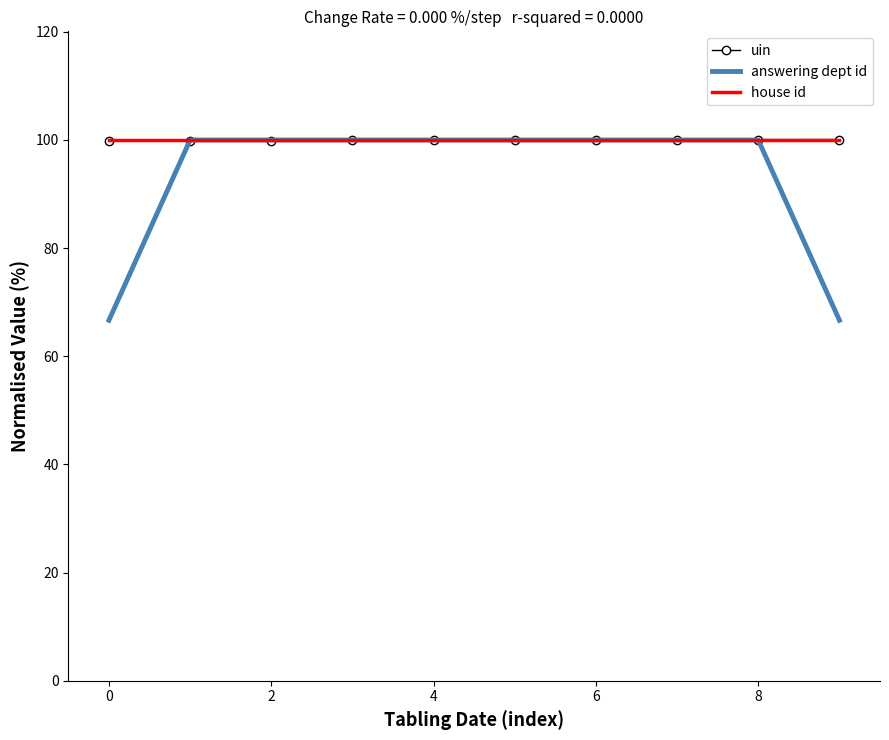

What is the minimum value shown in the chart?

66.7